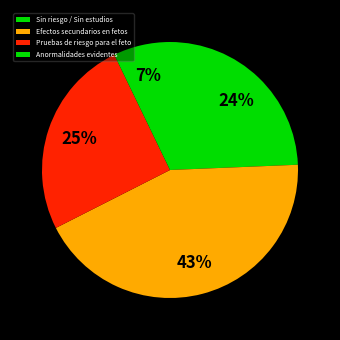

How many slices are in this pie chart?

4